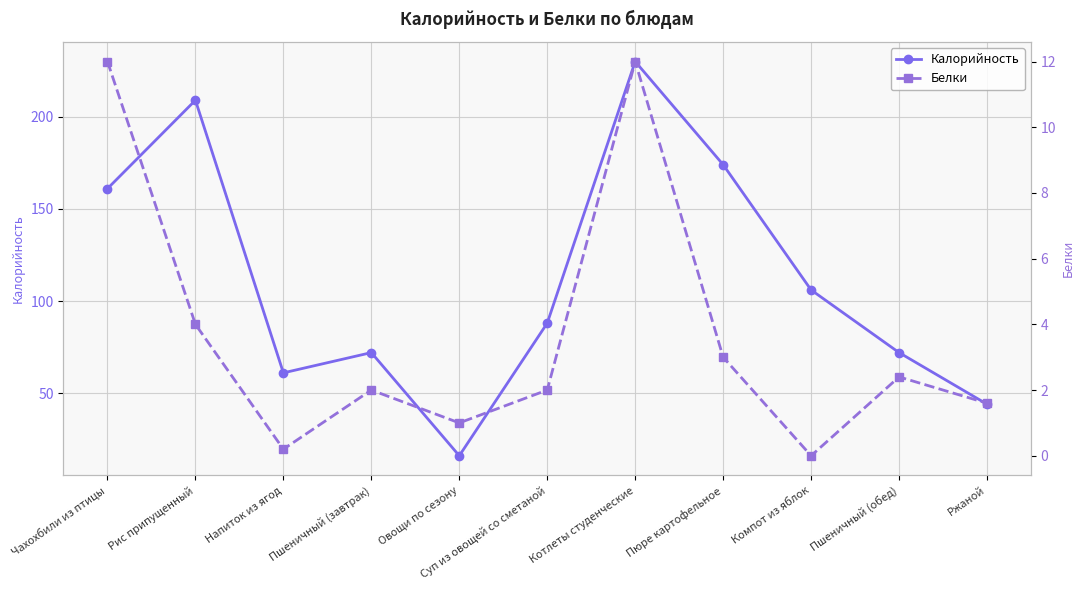

Is the value of Белки at Рис припущенный greater than the value of Калорийность at Компот из яблок?

No